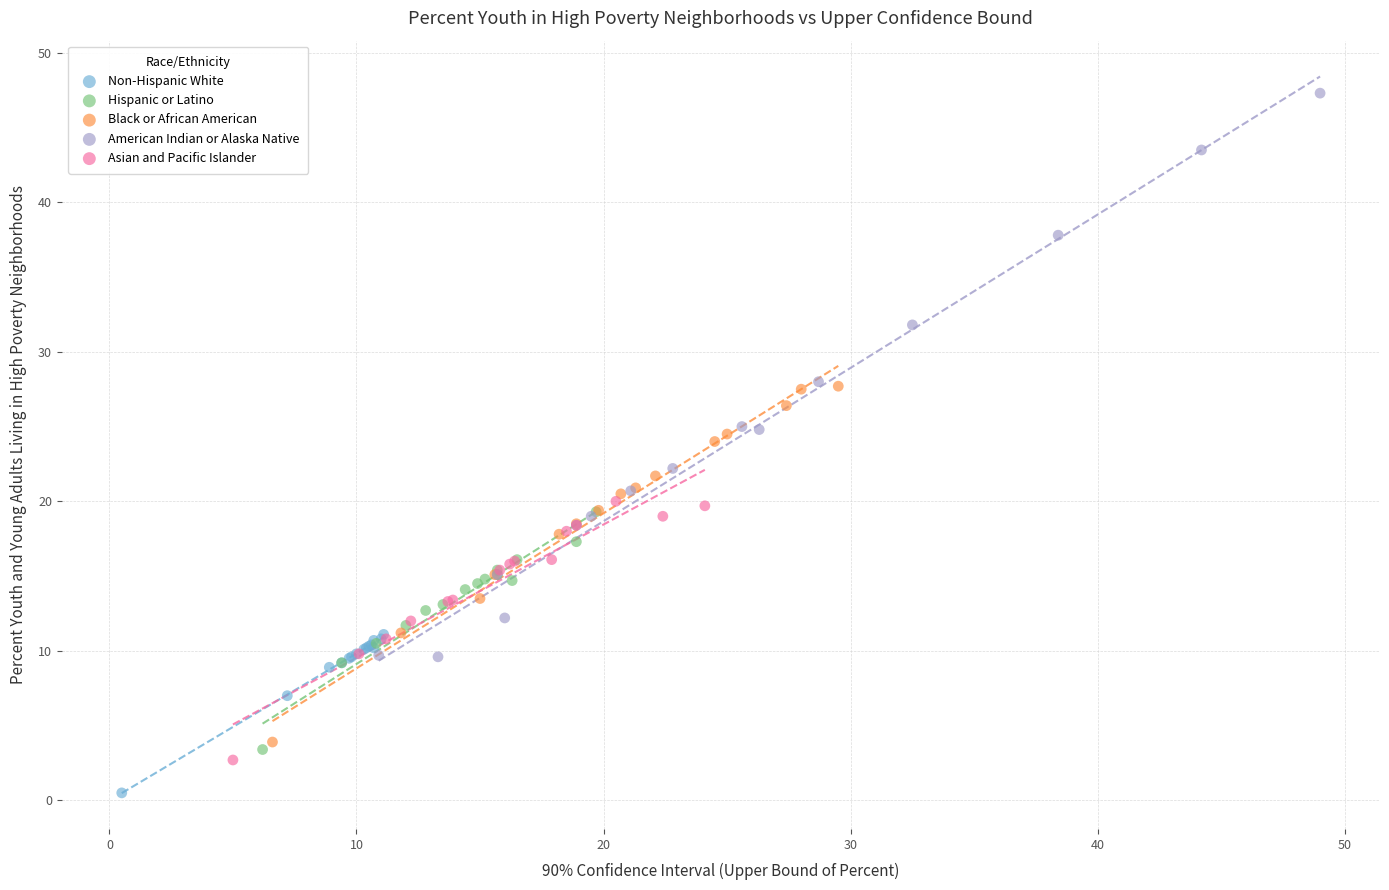

Which series reaches the minimum Y coordinate?

Non-Hispanic White